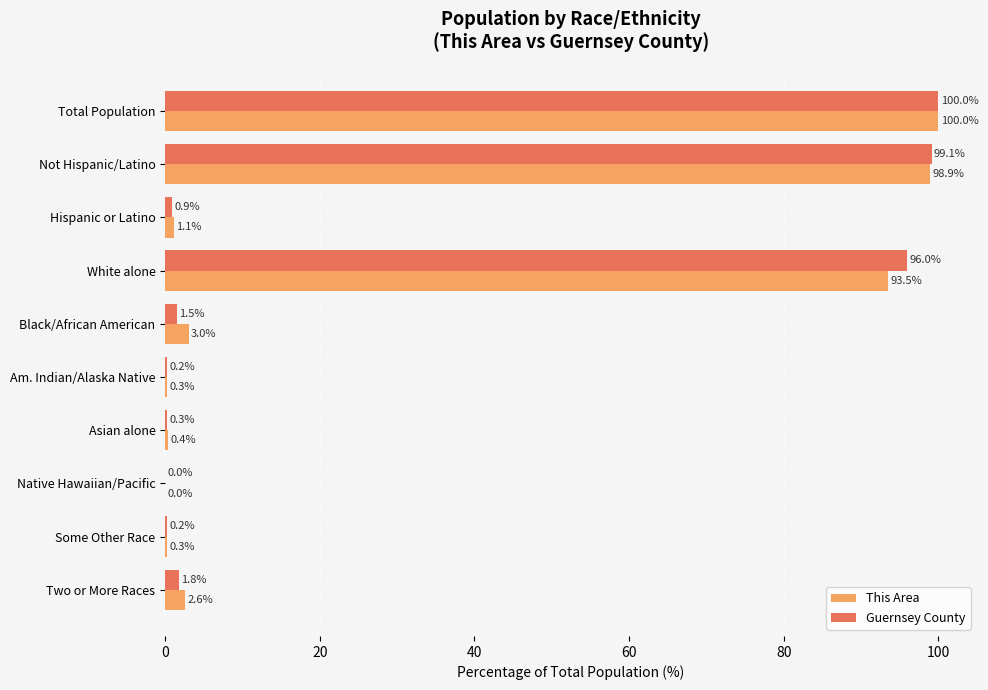

The value of Guernsey County at Not Hispanic/Latino is 131.1. True or false?

False